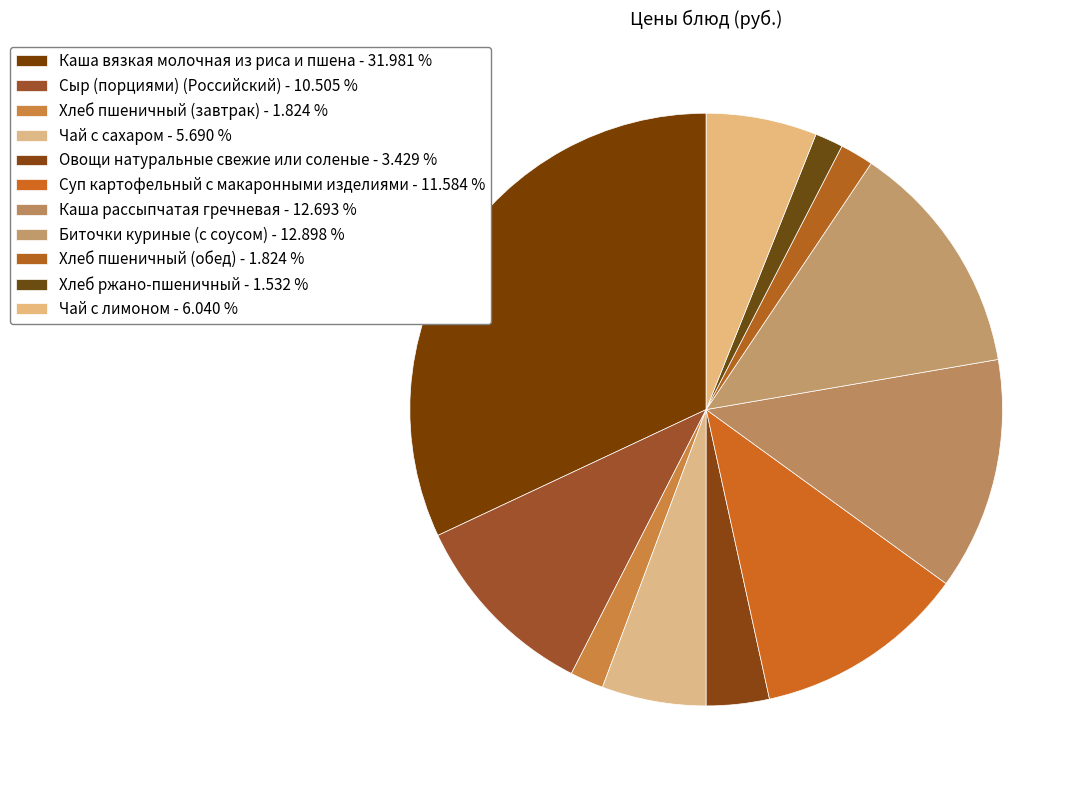

Is it true that Сыр (порциями) (Российский) is 17% of the pie?

False